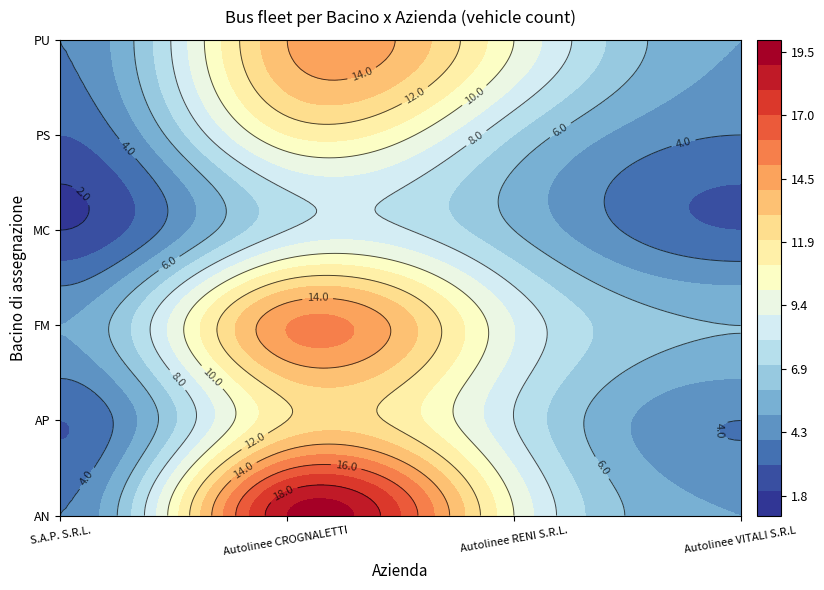

What is the sum of the AP values at S.A.P. S.R.L. and Autolinee CROGNALETTI S.R.L.?

15